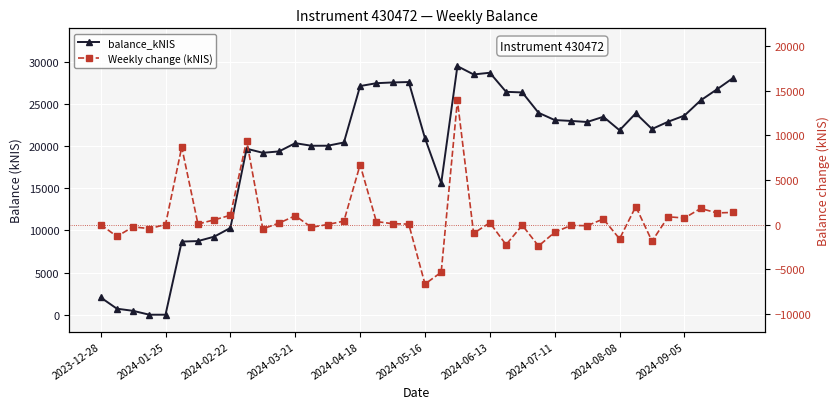

What is the value of the balance_kNIS point at the 13th from the left?

20367.1